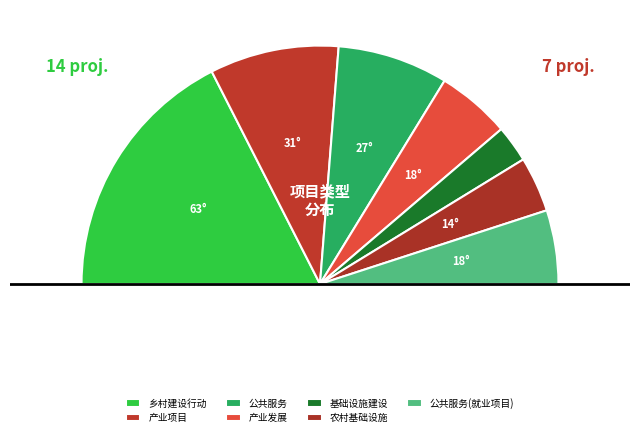

What percentage is the 乡村建设行动 slice, to the nearest percent?

35%